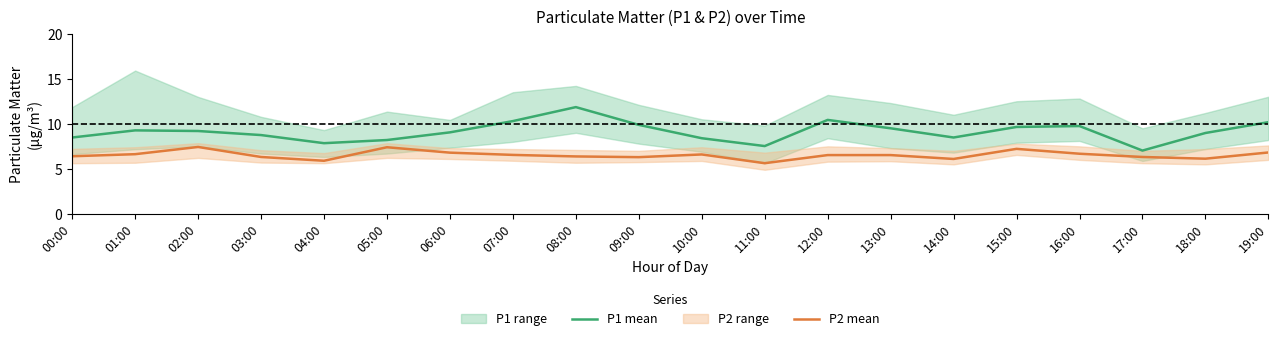

The P1 mean series shows 11.8 at 08:00. True or false?

True